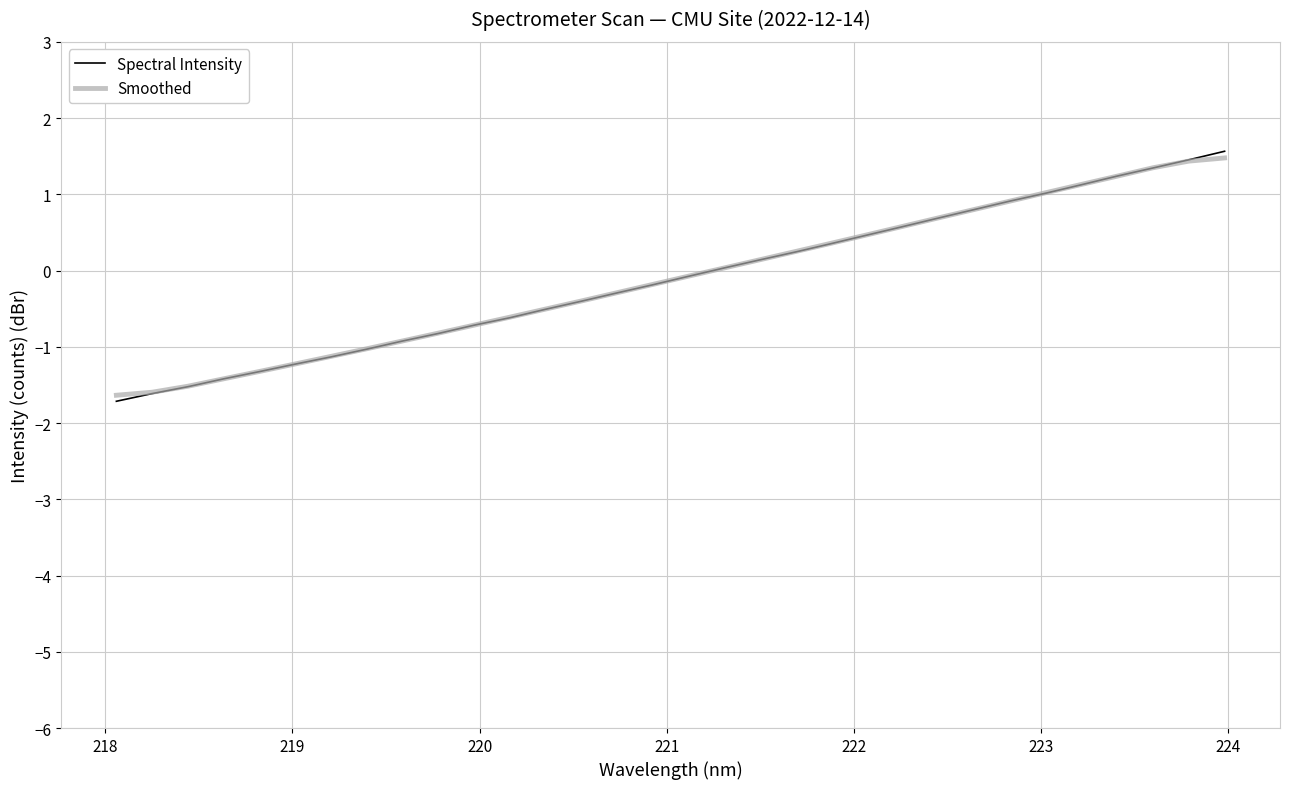

What is the maximum value shown in the chart?

1.6